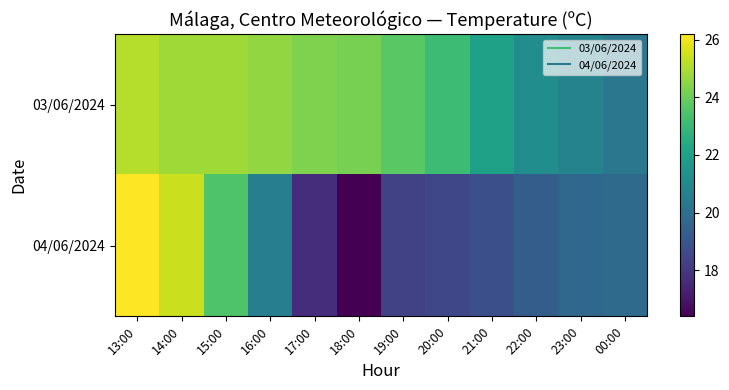

Which series has the widest spread of values?

04/06/2024